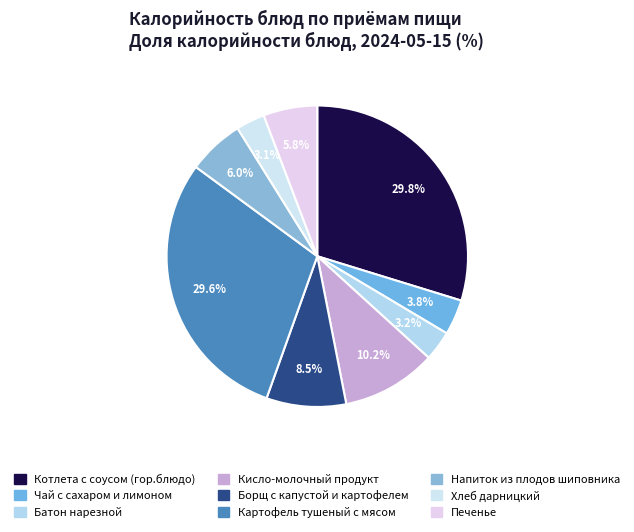

Count the number of slices in the pie.

9